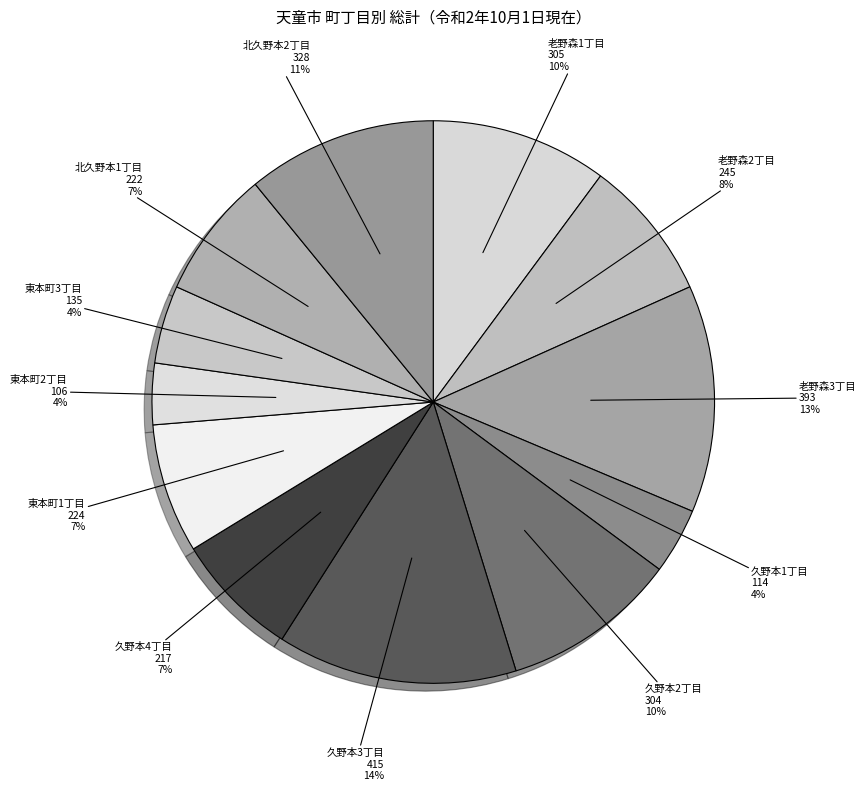

Is there any slice that represents more than half of the pie?

No